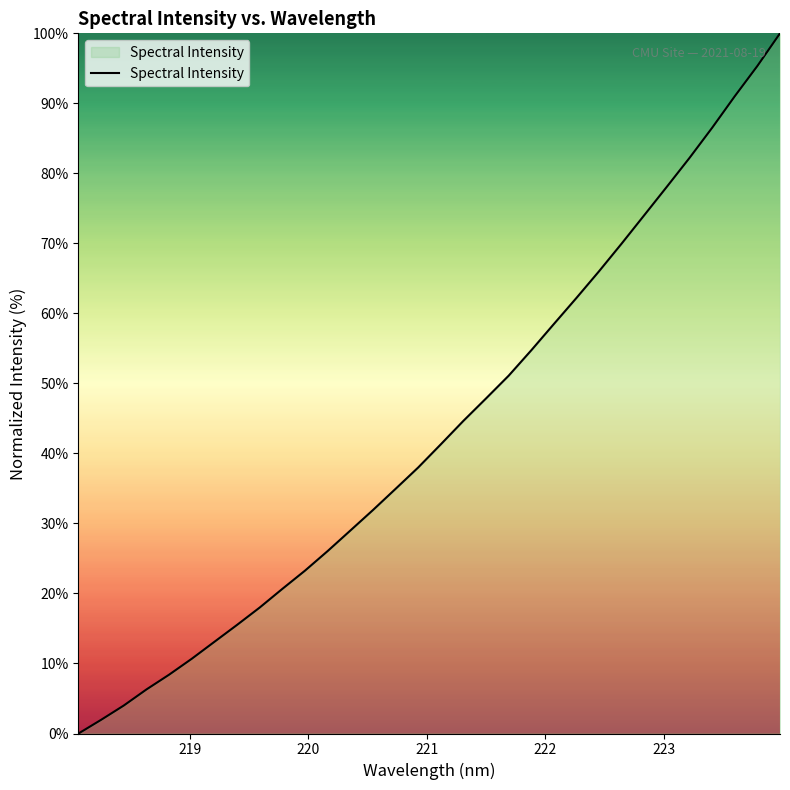

What is the difference between the maximum and minimum values?

100.0